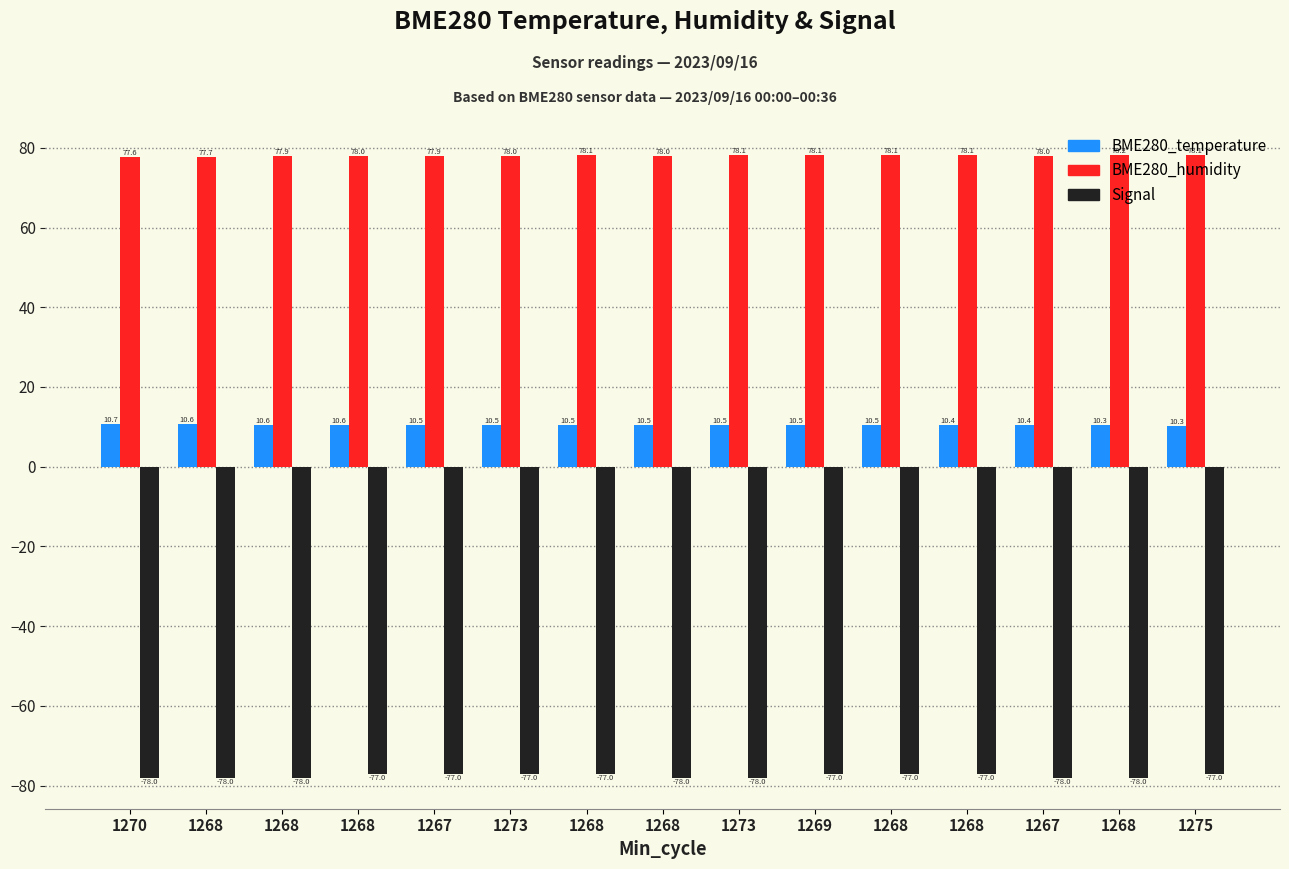

What is the sum of the Signal values at 1270 and 1268?

-156.0